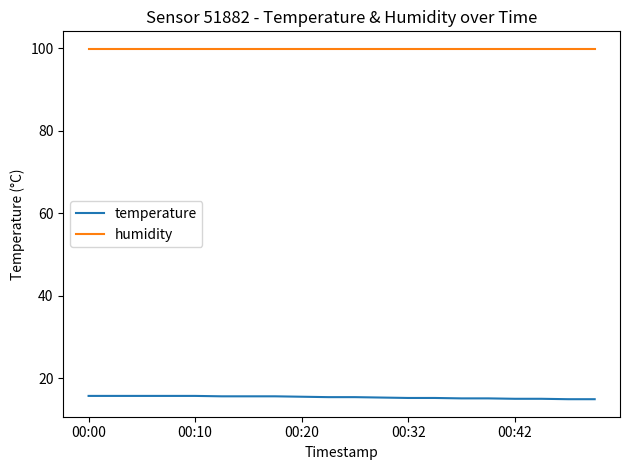

True or false: temperature and humidity intersect in this chart.

False